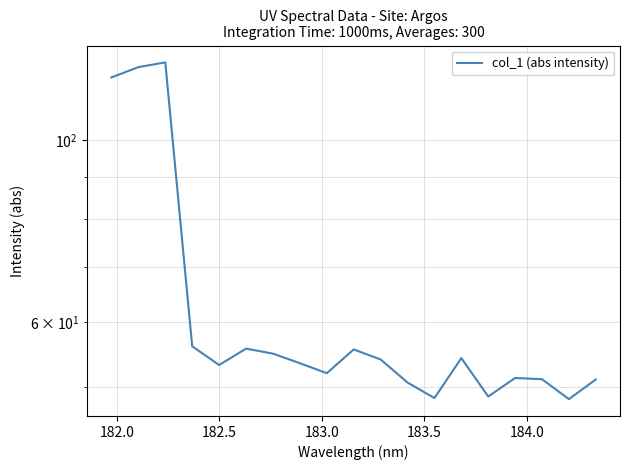

Reading right to left, what are all the values shown in this chart?

51.1	48.4	51.1	51.3	48.7	54.3	48.5	50.7	54.0	55.6	52.0	53.5	54.9	55.7	53.2	56.1	124.2	122.6	119.1